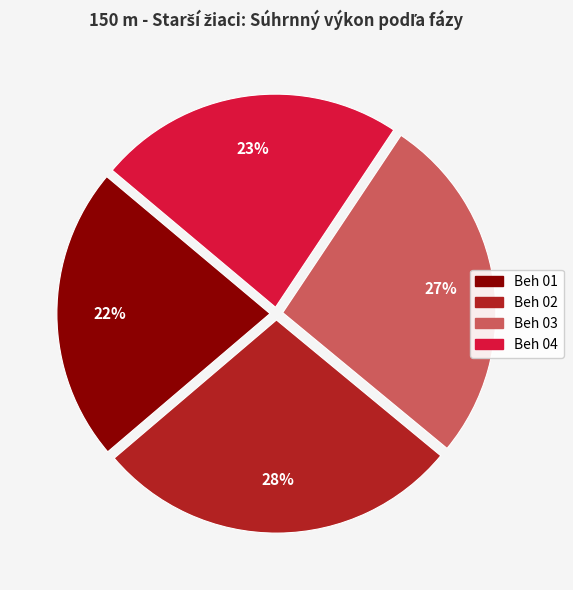

Approximately how many times larger is the value at Beh 04 compared to Beh 02?

0.8